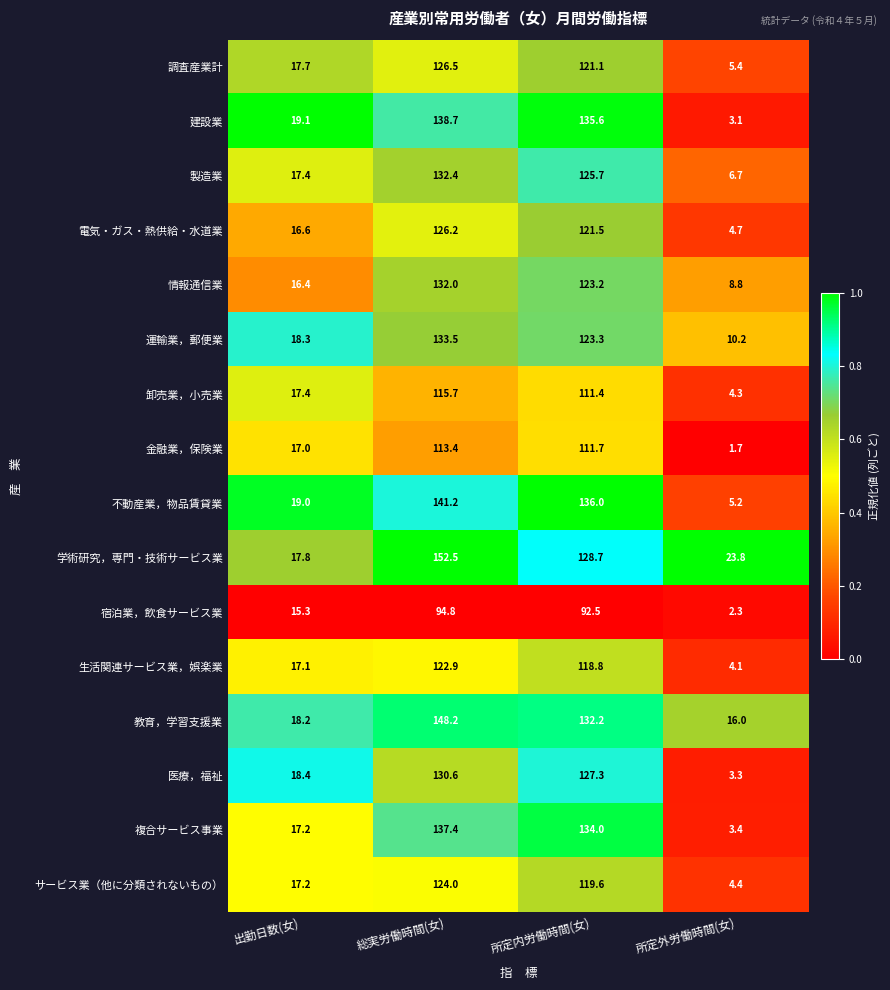

What is the total value across all series at 出勤日数(女)?

280.1